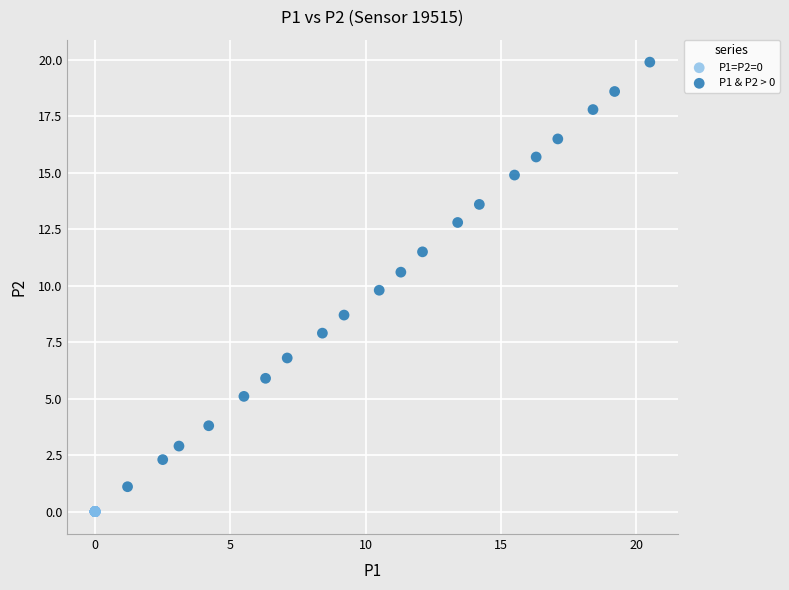

Which series contains the highest Y value?

P1 & P2 > 0